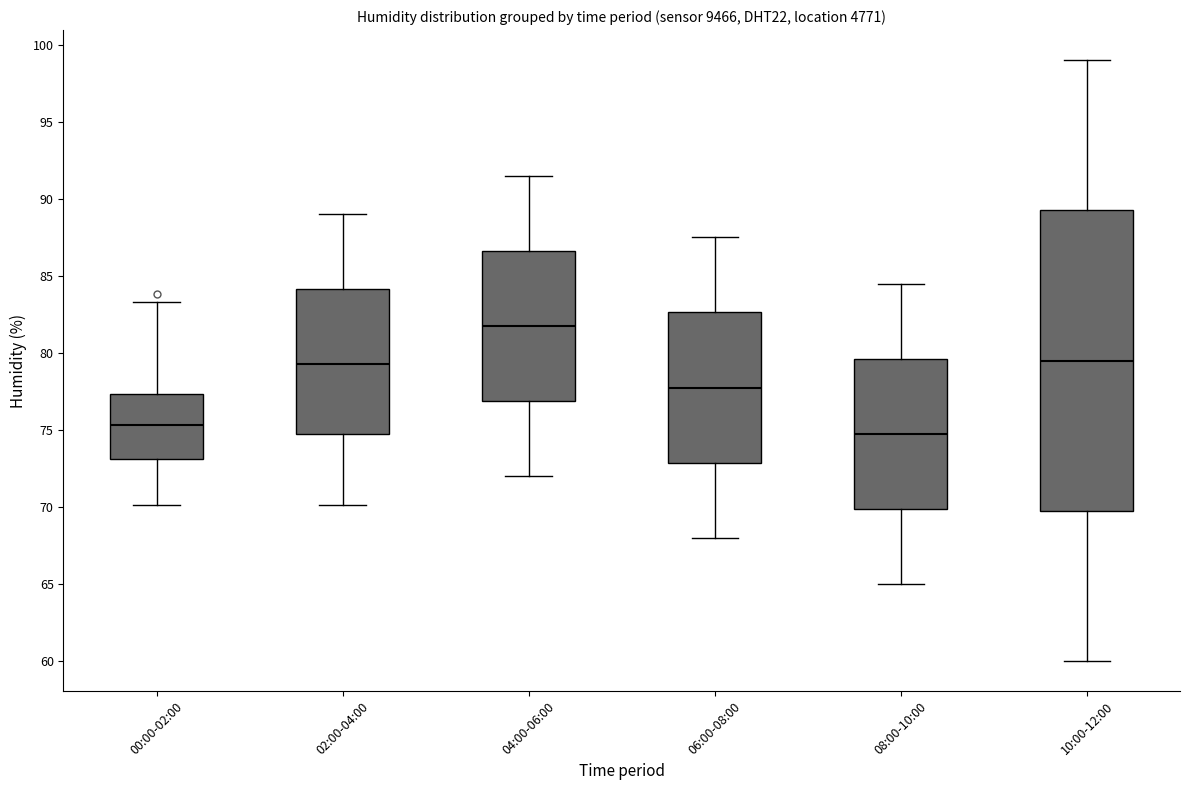

Reading left to right, transcribe this box plot: for each box, give where its median line is, the range the box spans, and where its two whiskers end, as read against the y-axis. The values are not printed on the chart, so give them approximately, as read against the axis.

00:00-02:00: median 75.5, box 73.0 to 77.5, whiskers 70.0 to 83.5
02:00-04:00: median 79.5, box 74.5 to 84.0, whiskers 70.0 to 89.0
04:00-06:00: median 82.0, box 77.0 to 86.5, whiskers 72.0 to 91.5
06:00-08:00: median 78.0, box 73.0 to 82.5, whiskers 68.0 to 87.5
08:00-10:00: median 75.0, box 70.0 to 79.5, whiskers 65.0 to 84.5
10:00-12:00: median 79.5, box 70.0 to 89.5, whiskers 60.0 to 99.0